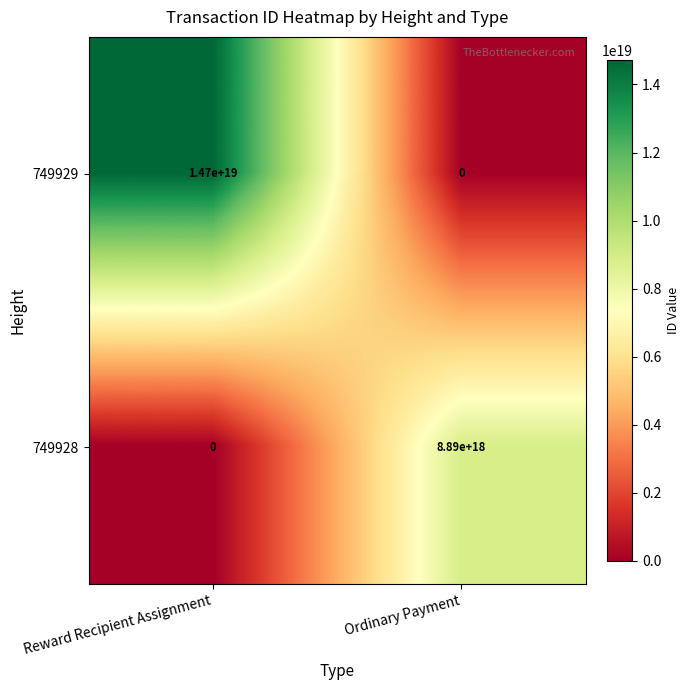

Rank the series at Reward Recipient Assignment from lowest to highest value.

749928, 749929